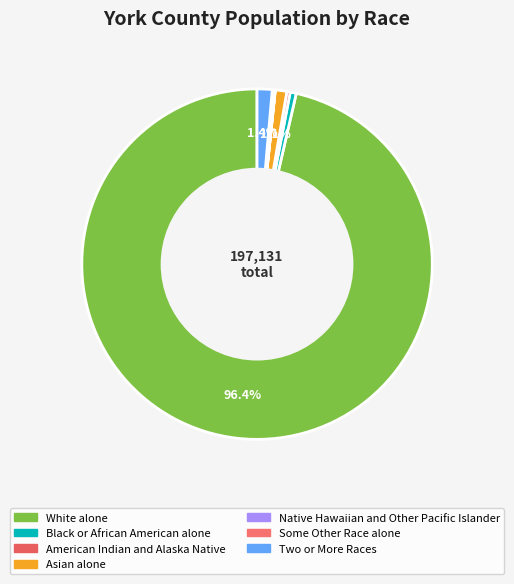

Between Two or More Races and Black or African American alone, which is larger?

Two or More Races